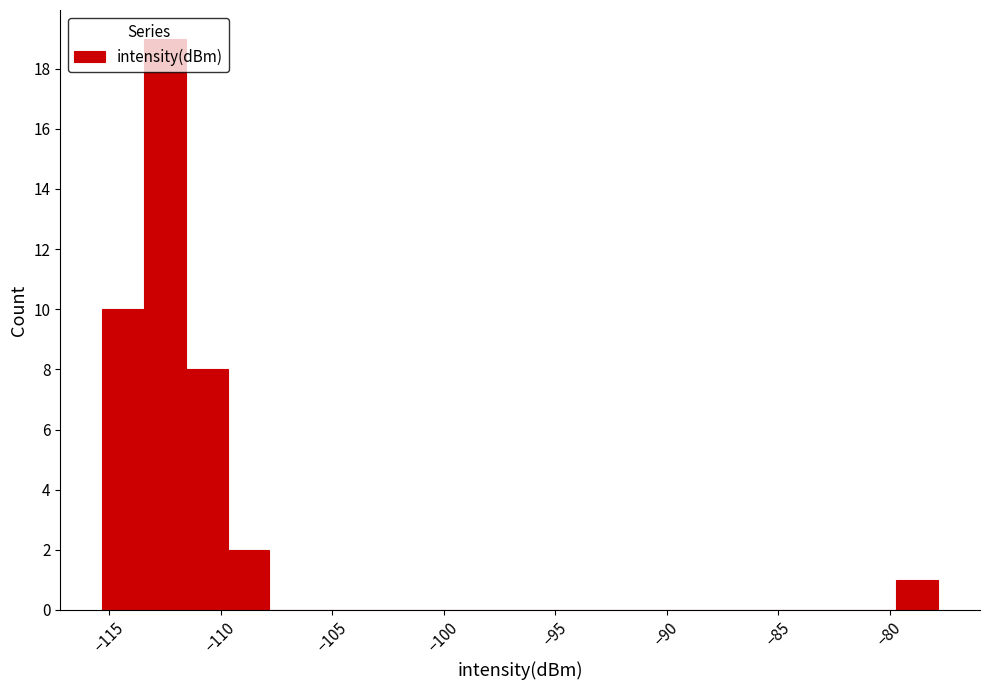

Around what value on the x-axis is the tallest bar? Give the approximate position of its centre, as read against the axis.

-112.5